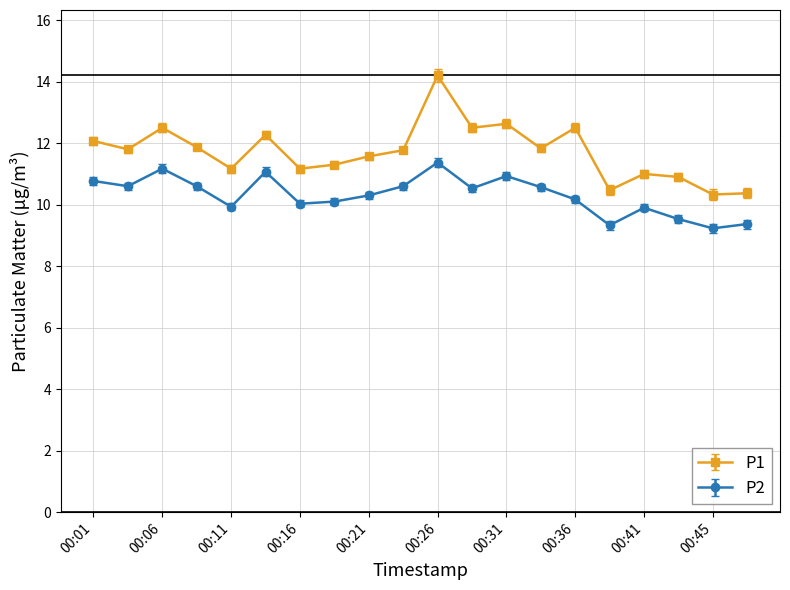

Count the number of data series in this chart.

2